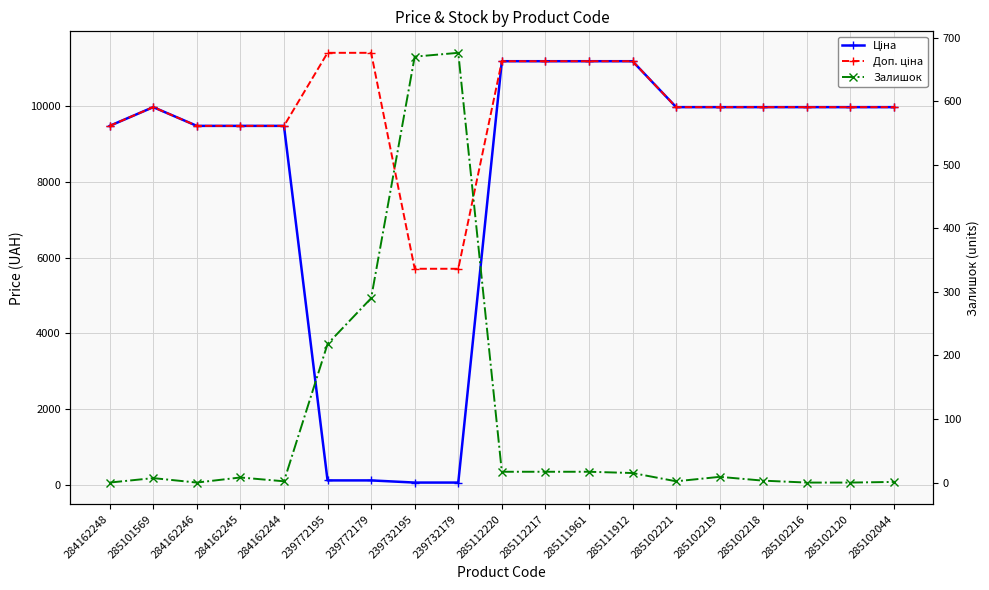

Is the value of Залишок at 285112217 greater than the value of Доп. ціна at 239772179?

No